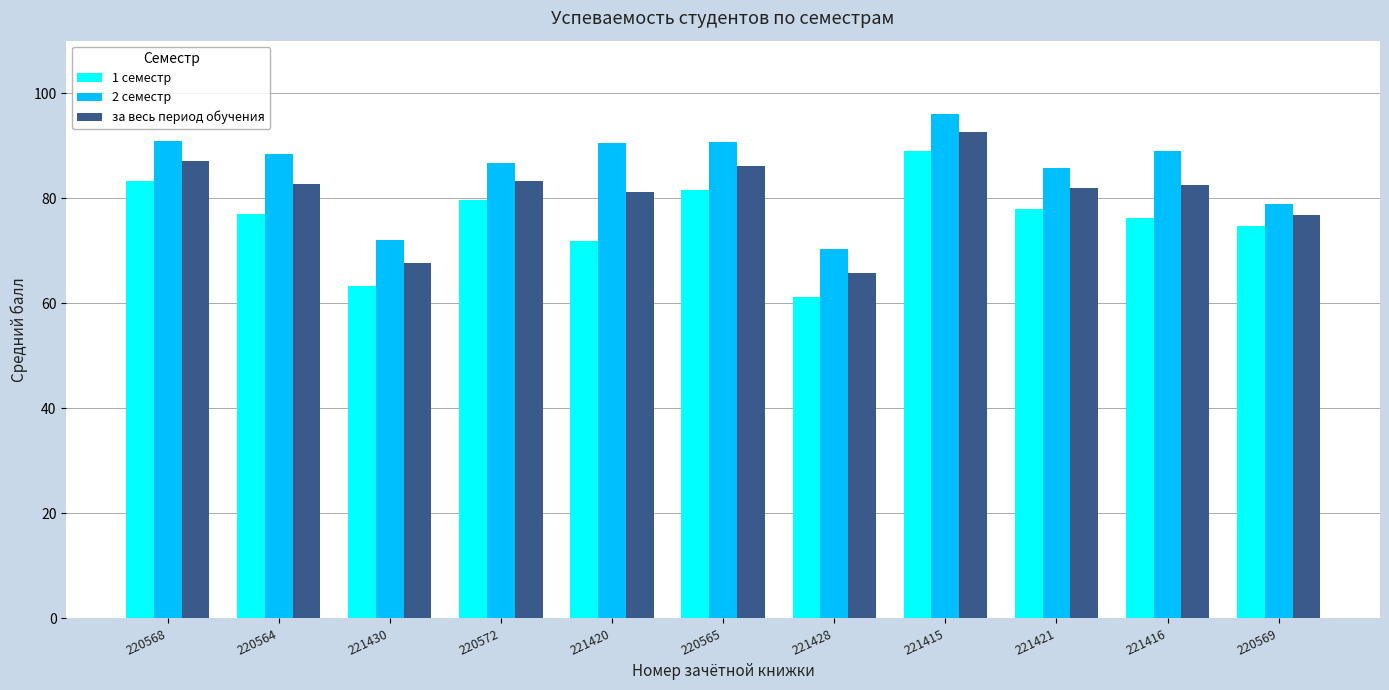

What is the difference between the за весь период обучения values at 221415 and 221430?

24.9